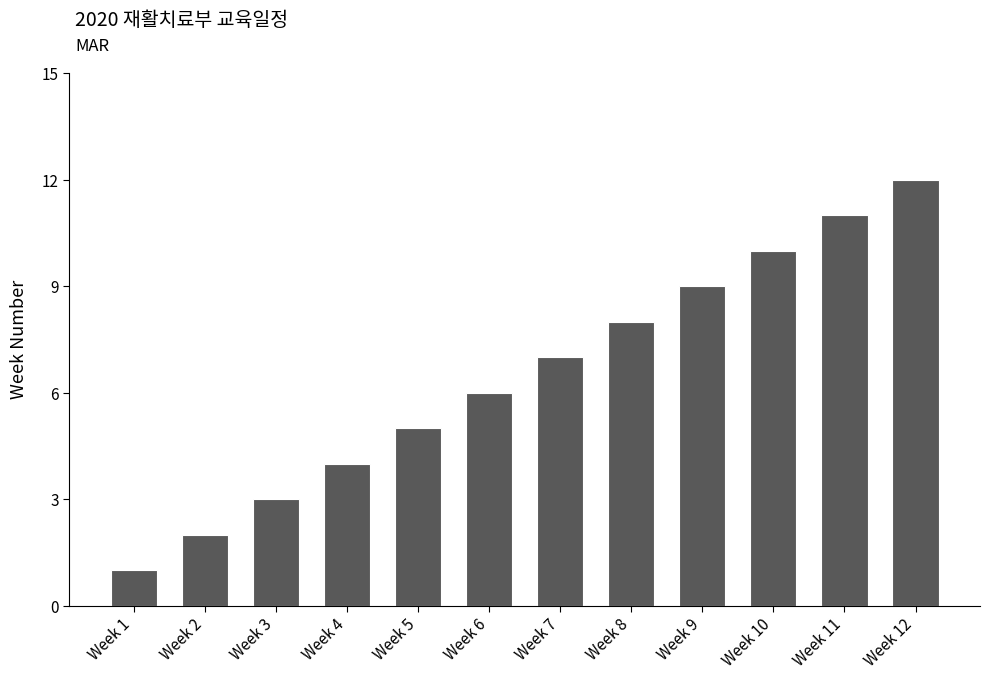

True or false: the data shows 6 at Week 4.

False